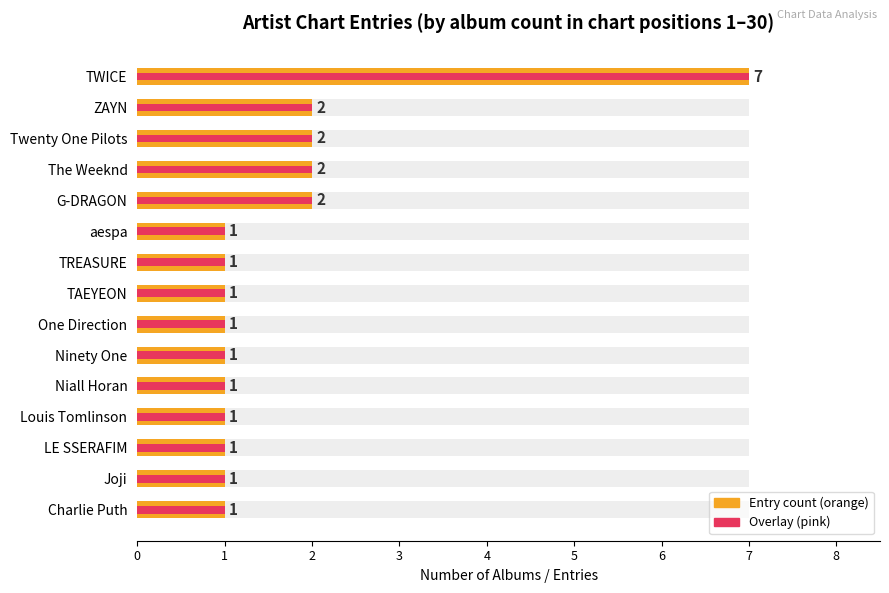

Rank the categories by value from lowest to highest.

aespa, TREASURE, TAEYEON, One Direction, Ninety One, Niall Horan, Louis Tomlinson, LE SSERAFIM, Joji, Charlie Puth, ZAYN, Twenty One Pilots, The Weeknd, G-DRAGON, TWICE